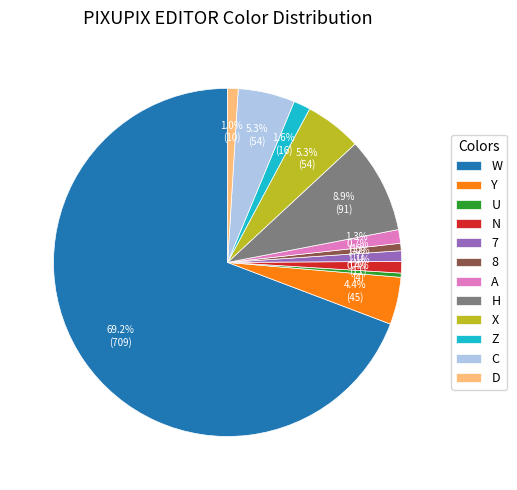

What is the majority slice?

W